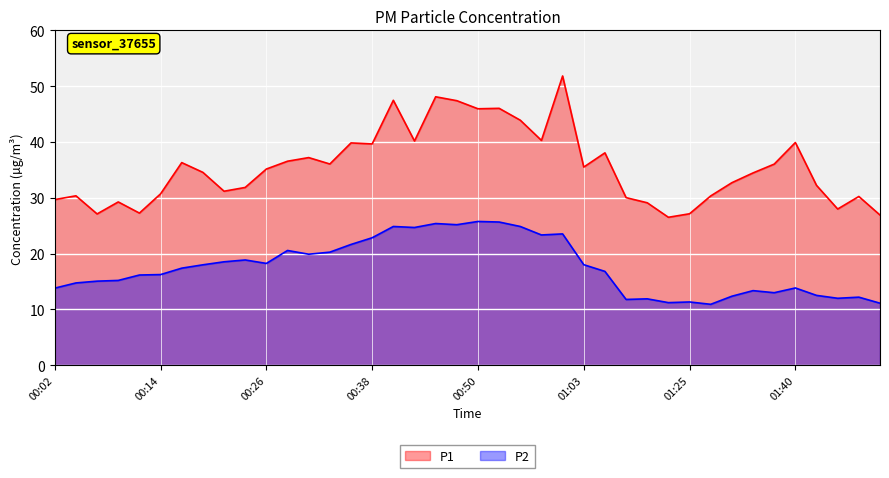

At 00:53, list the series in order from largest to smallest.

P1, P2